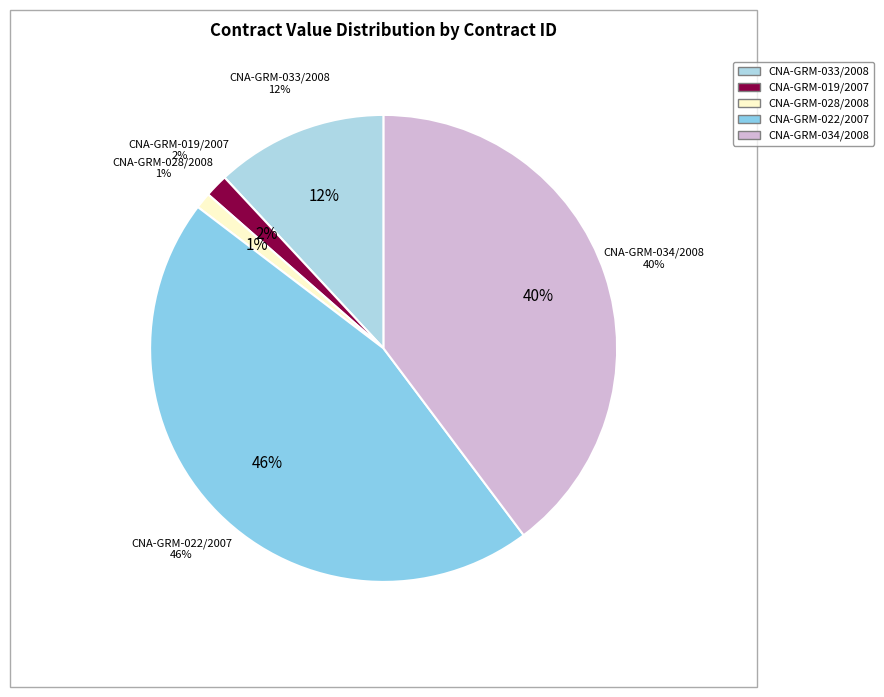

True or false: CNA-GRM-019/2007 accounts for 12% of the total.

False